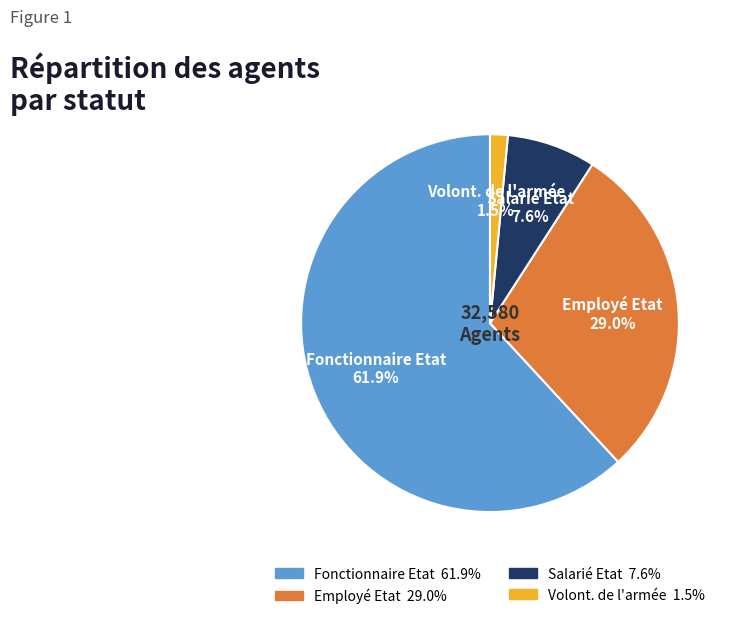

Which slice is the largest?

Fonctionnaire Etat